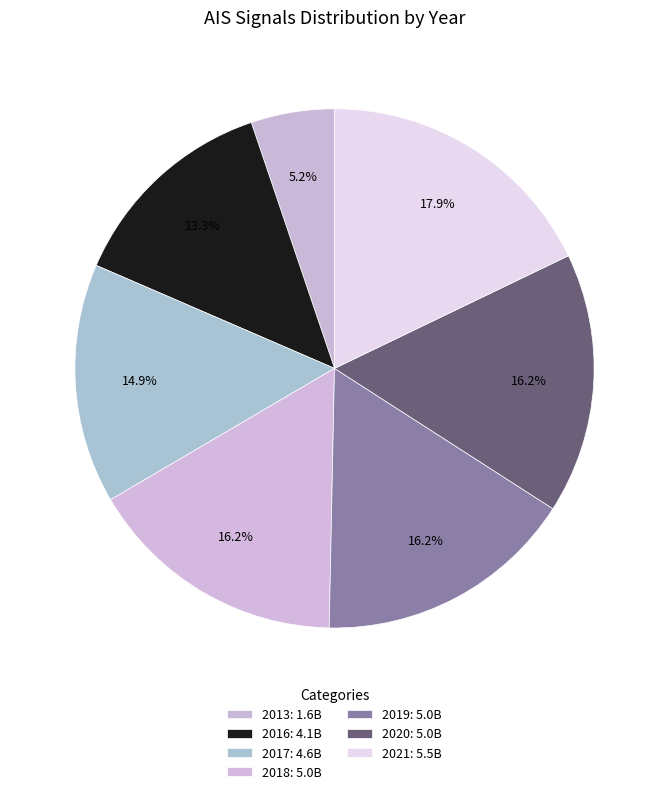

What percentage is the 2017 slice, to the nearest percent?

15%